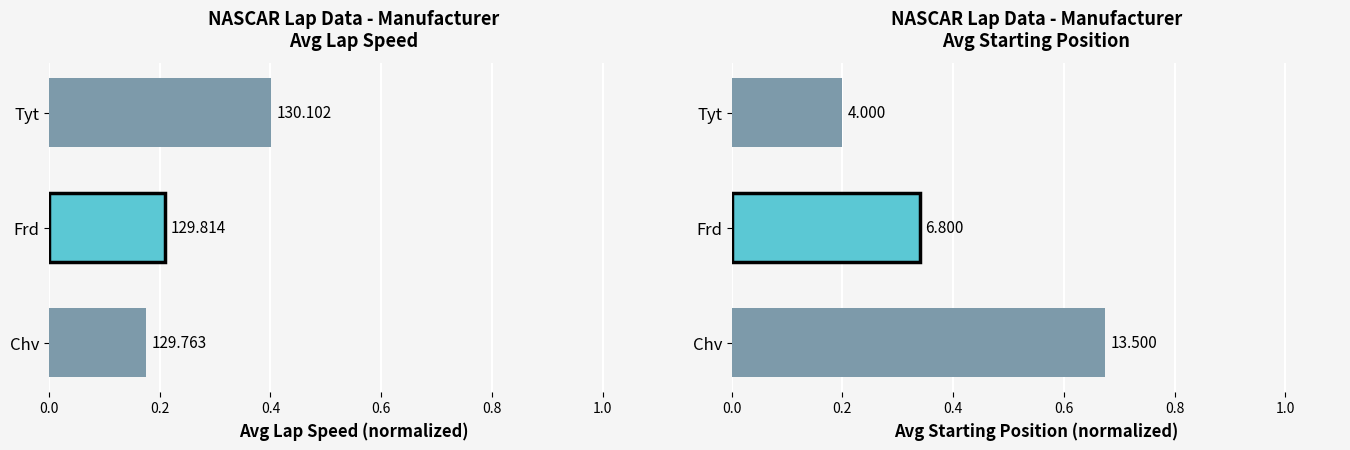

What is the difference between the maximum and minimum values?

0.5